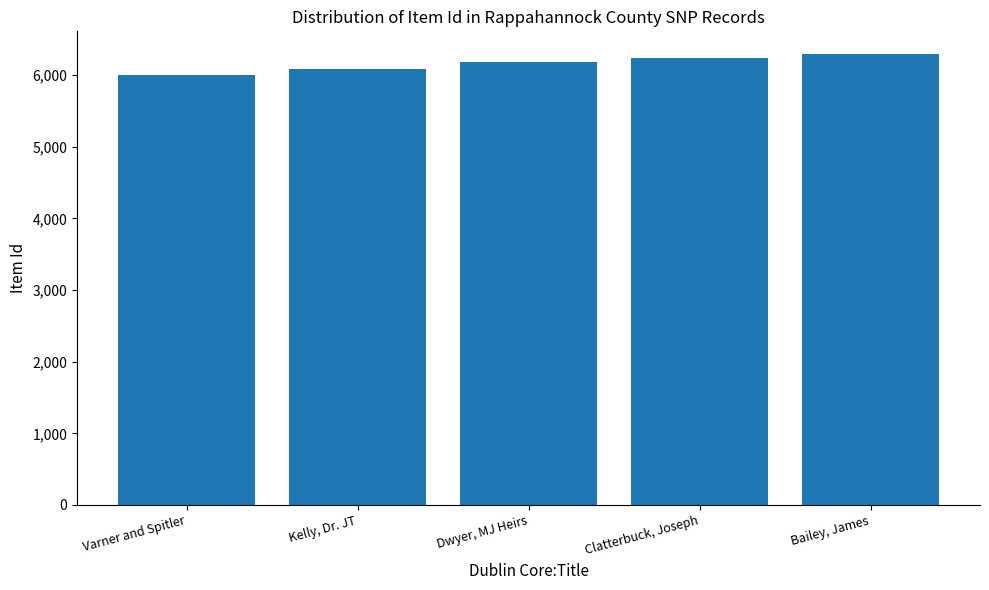

What position from the right is Clatterbuck, Joseph?

2